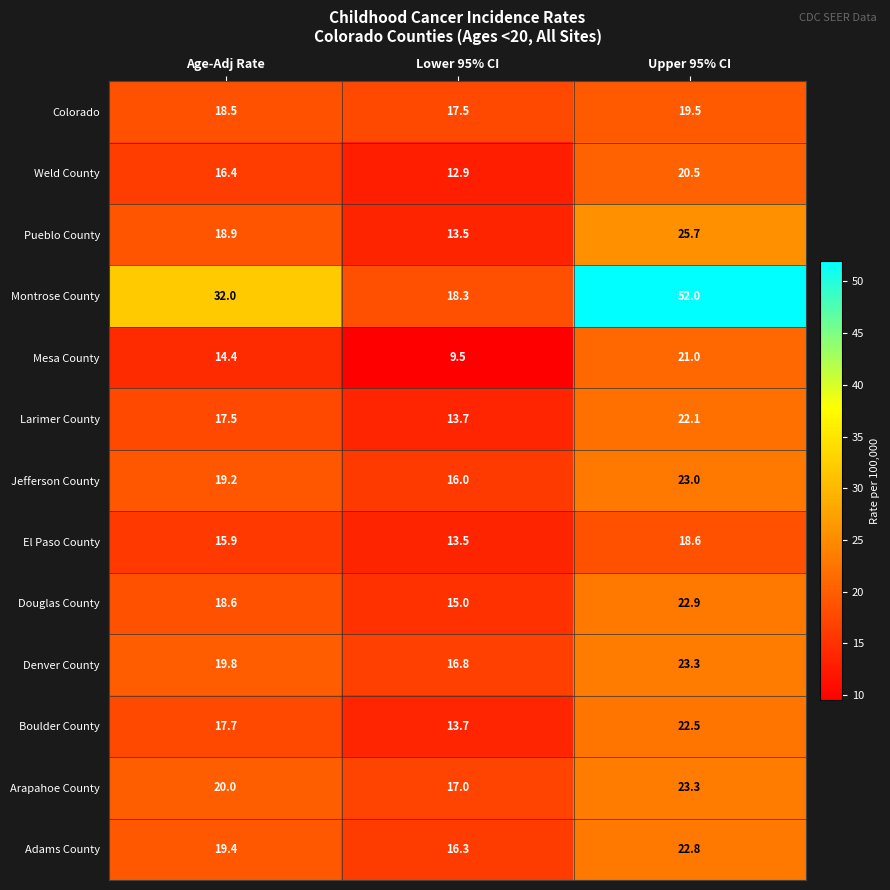

What is the difference between the maximum and minimum values in the Arapahoe County series?

6.3